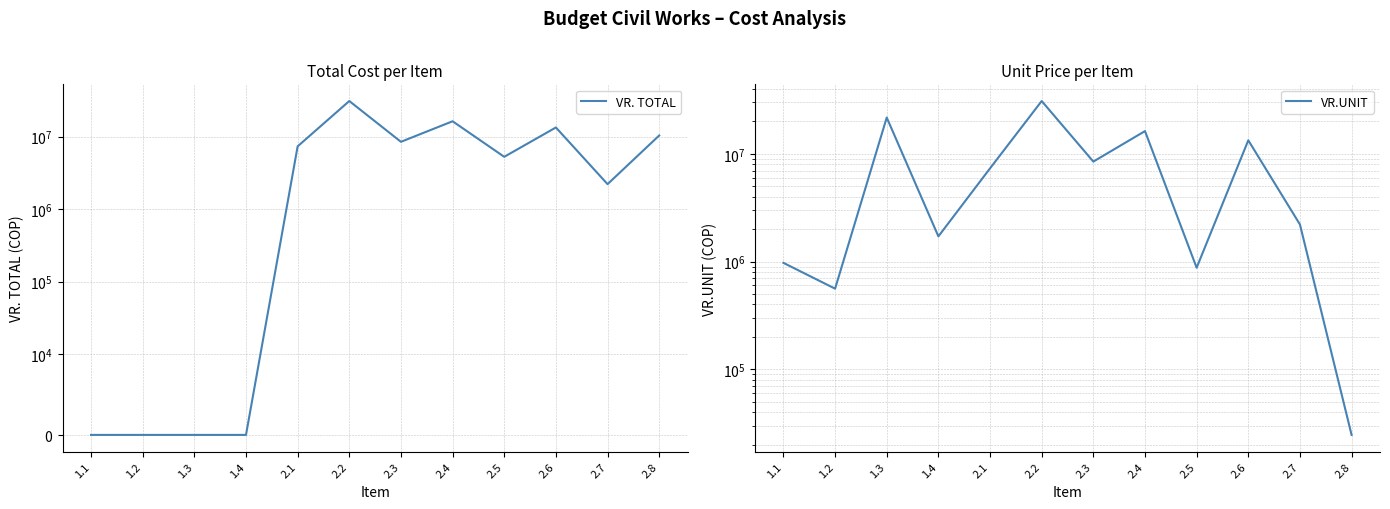

At which category does the chart reach its minimum across all series?

1.1